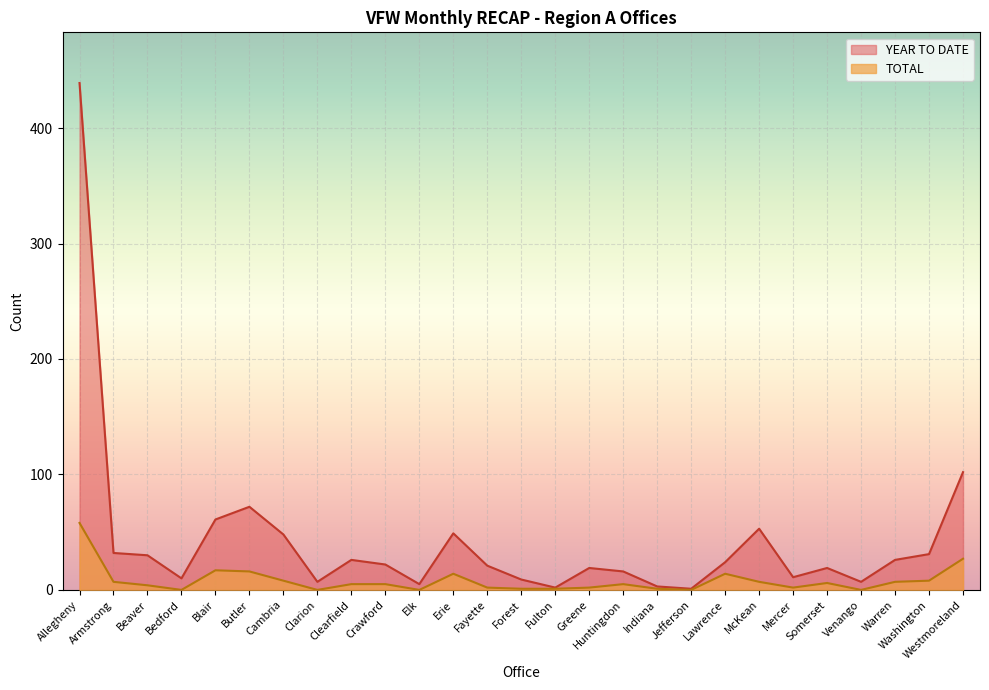

True or false: YEAR TO DATE and TOTAL cross at least once.

False